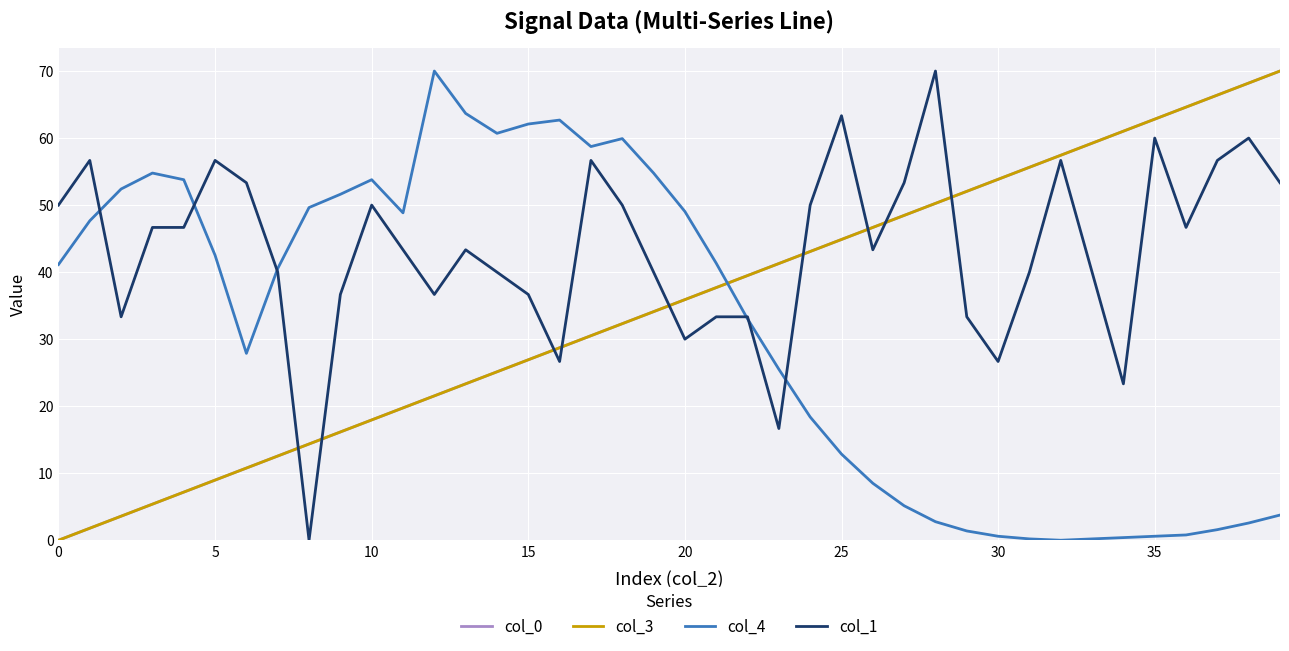

Which series ends up on top after the final intersection of col_1 and col_0?

col_0